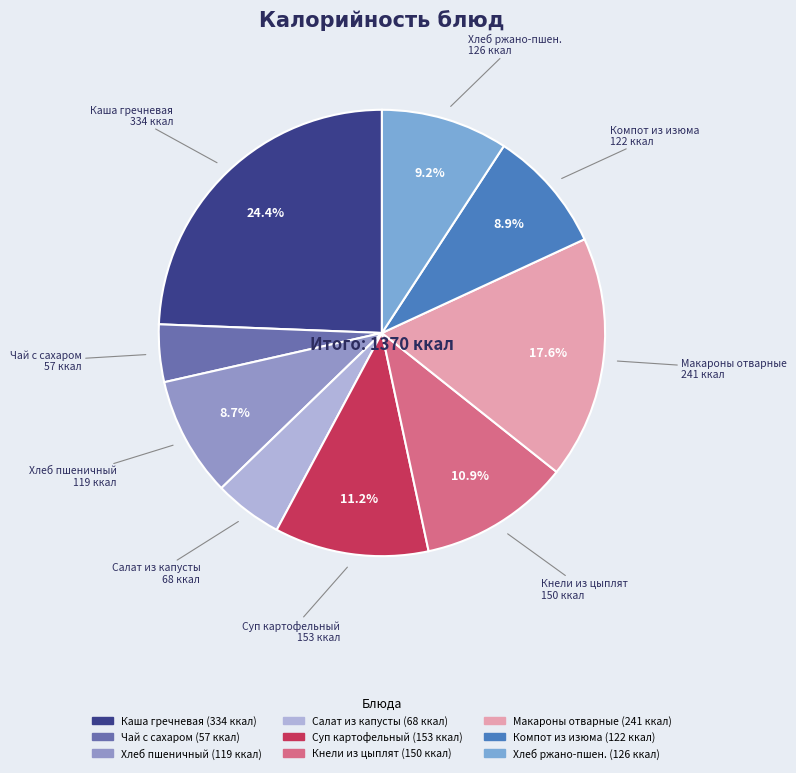

Which has a higher value, Кнели из цыплят or Салат из капусты?

Кнели из цыплят